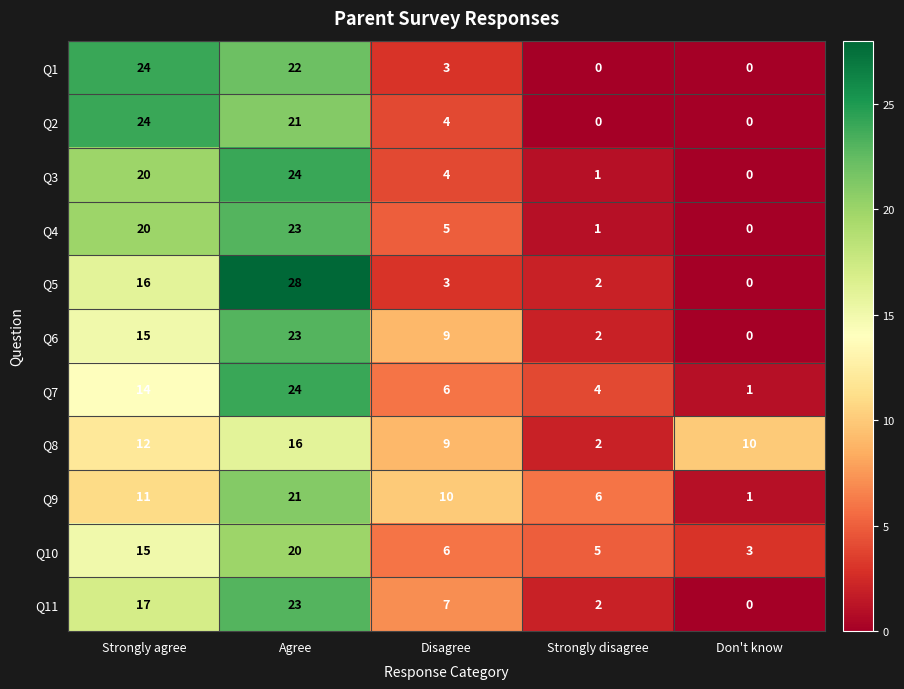

The value of Q5 at Disagree is 4. True or false?

False